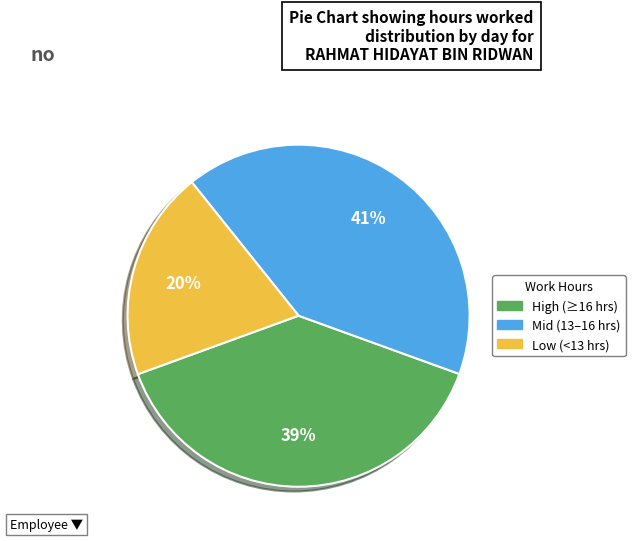

Is there a majority slice in this chart?

No